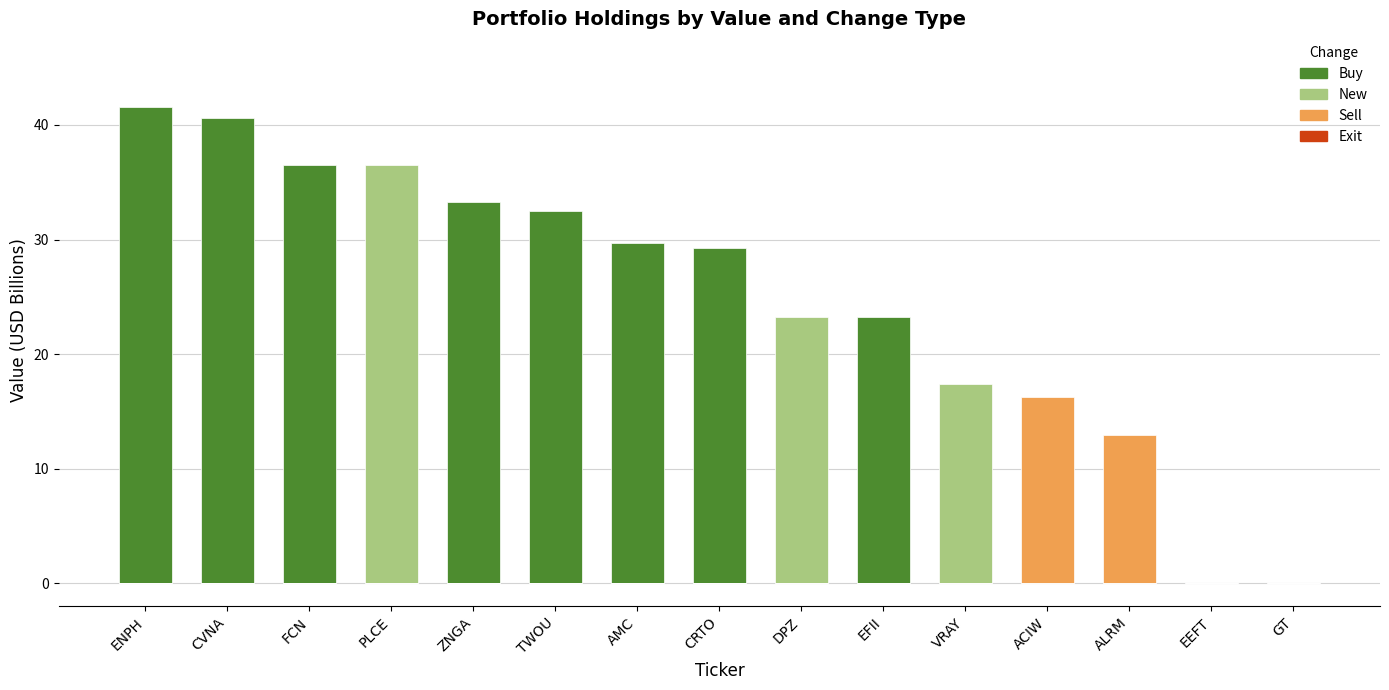

The value of New at GT is 0.0. True or false?

True